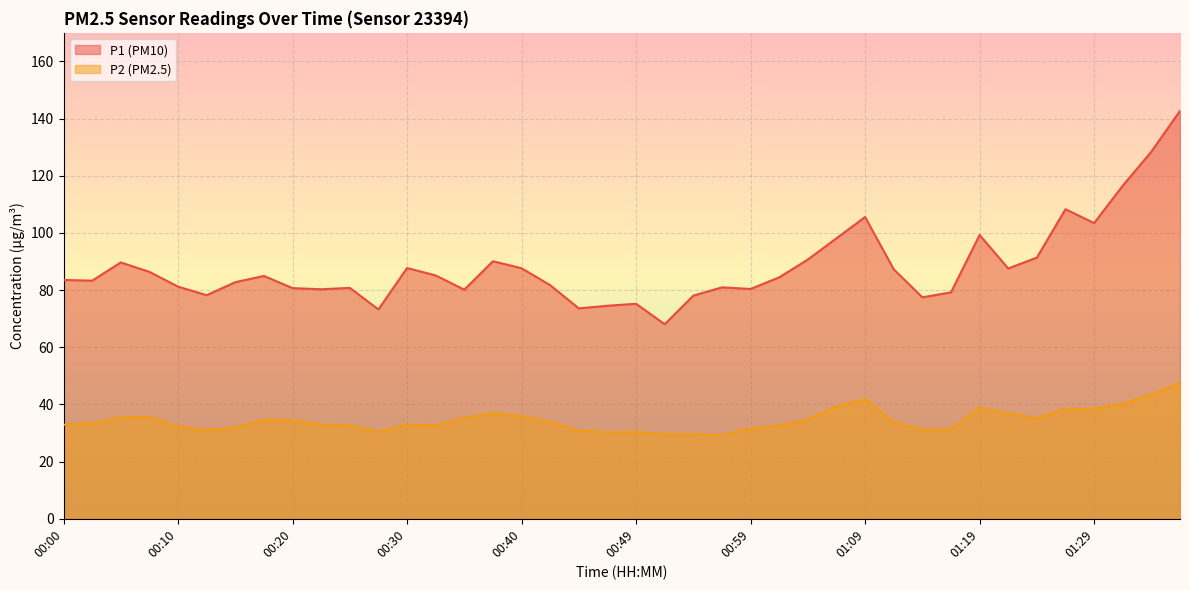

Which label corresponds to the largest value in the chart?

01:36